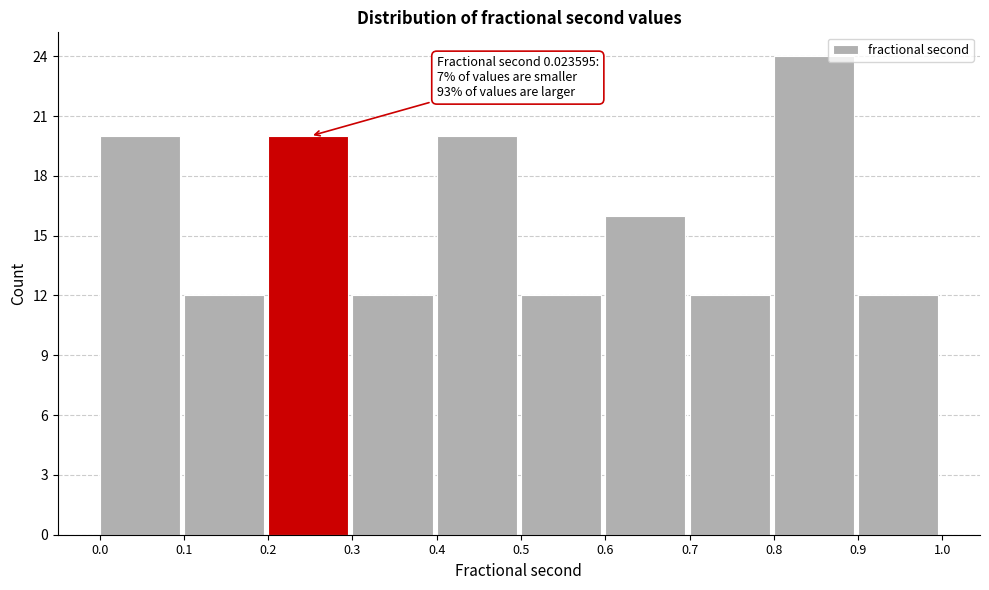

Over which range of the x-axis is the bar tallest?

0.8 to 0.9